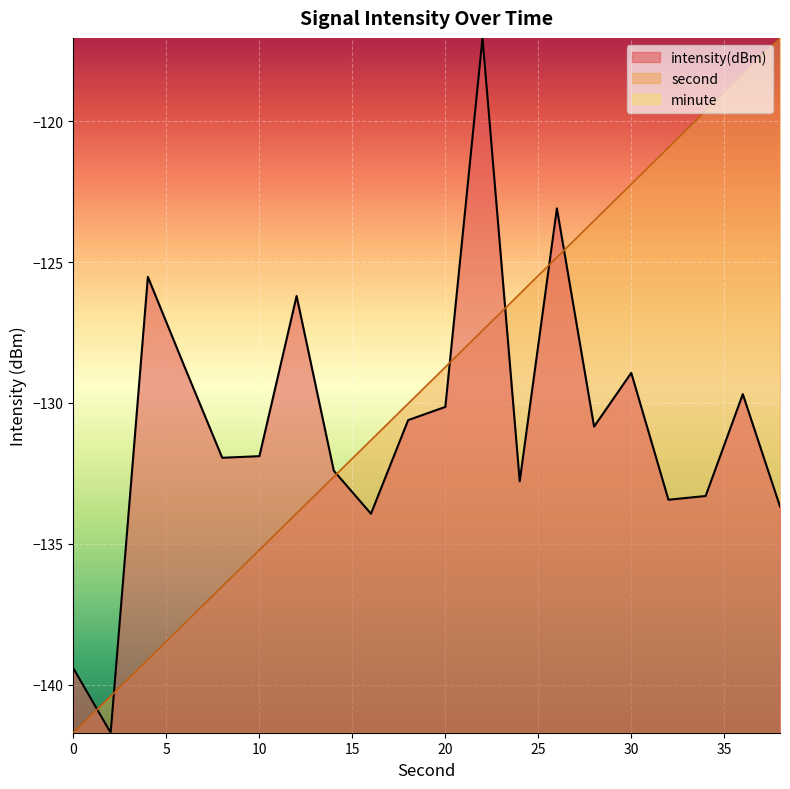

True or false: second has a value of -119.6 at 34.

True